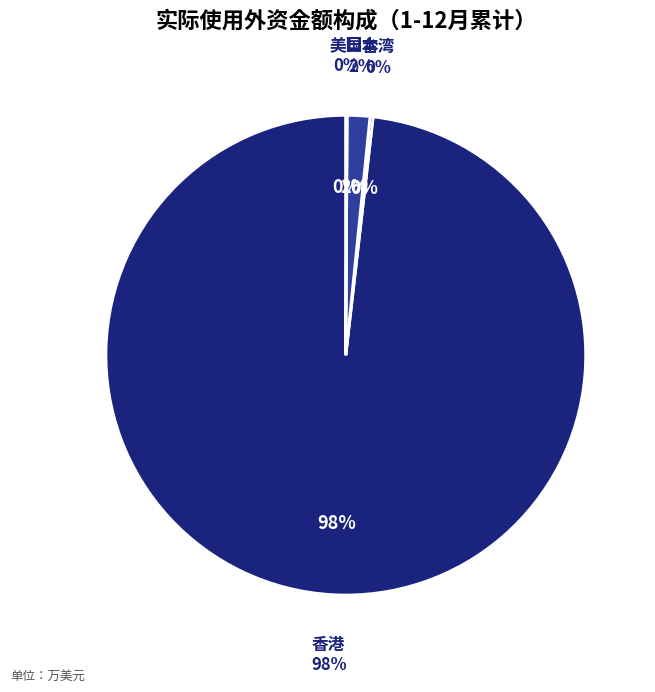

To the nearest percent, what is the average slice percentage?

25%